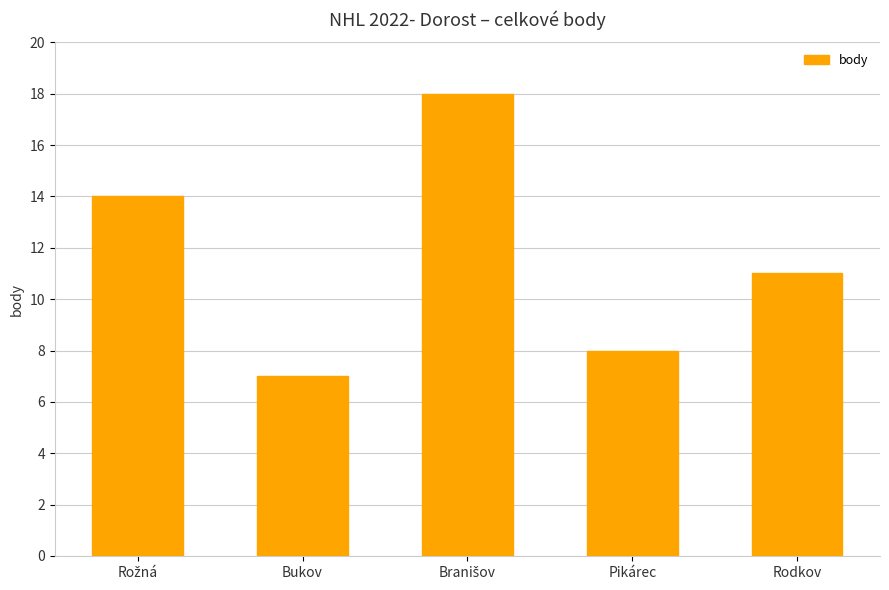

What is the greatest value displayed?

18